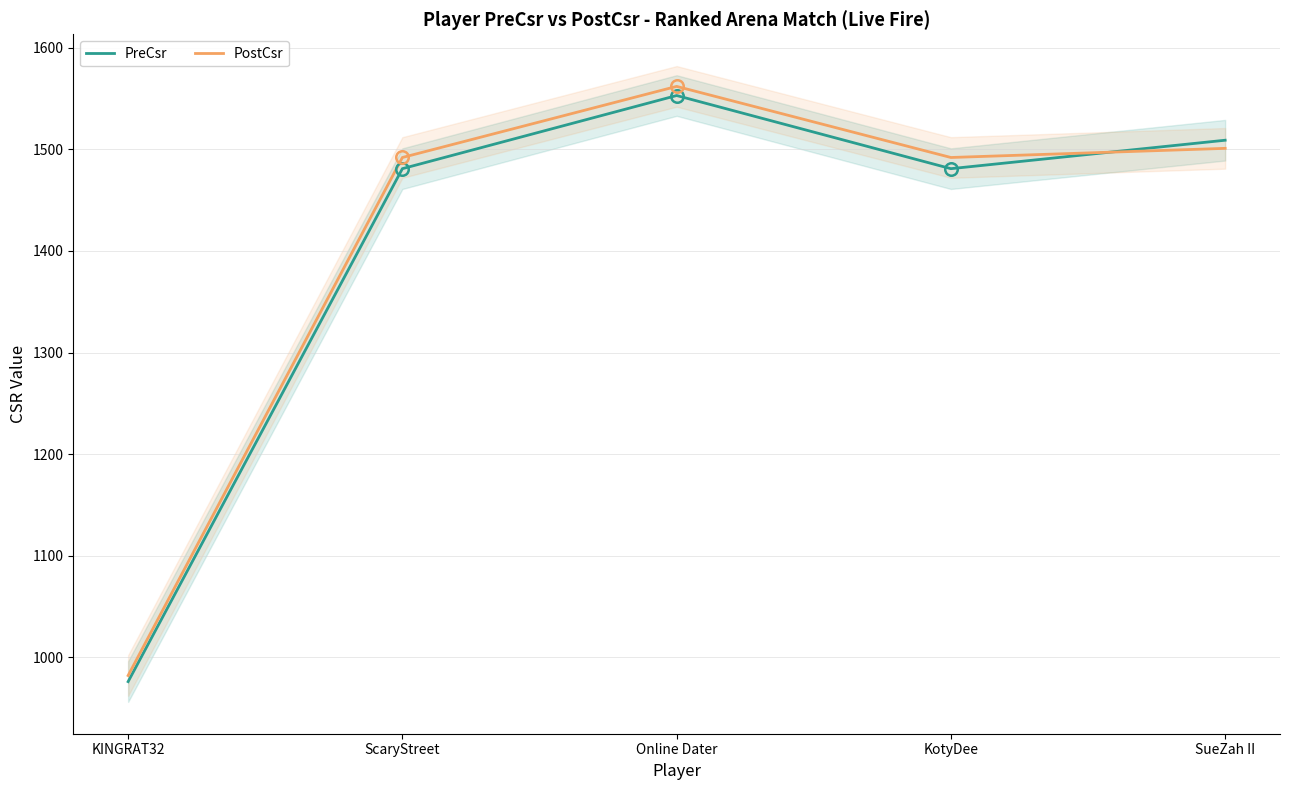

Which label corresponds to the largest value in the chart?

Online Dater